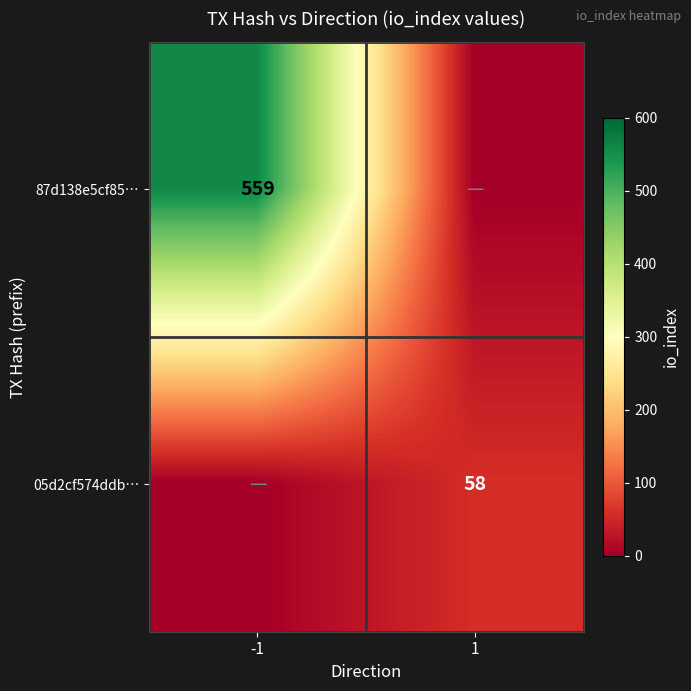

Rank the series by their average value, from lowest to highest.

05d2cf574ddb…, 87d138e5cf85…